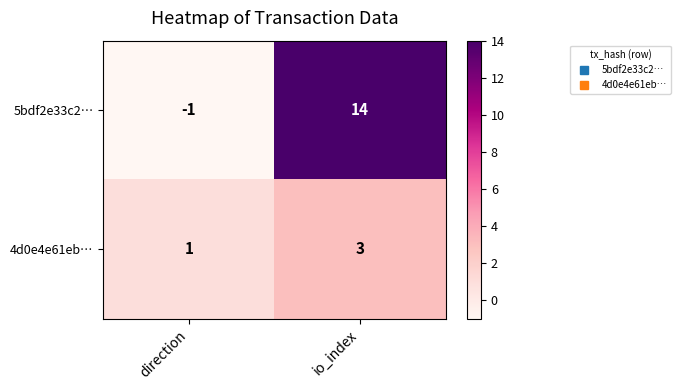

What is the sum of the 5bdf2e33c2… values at io_index and direction?

13